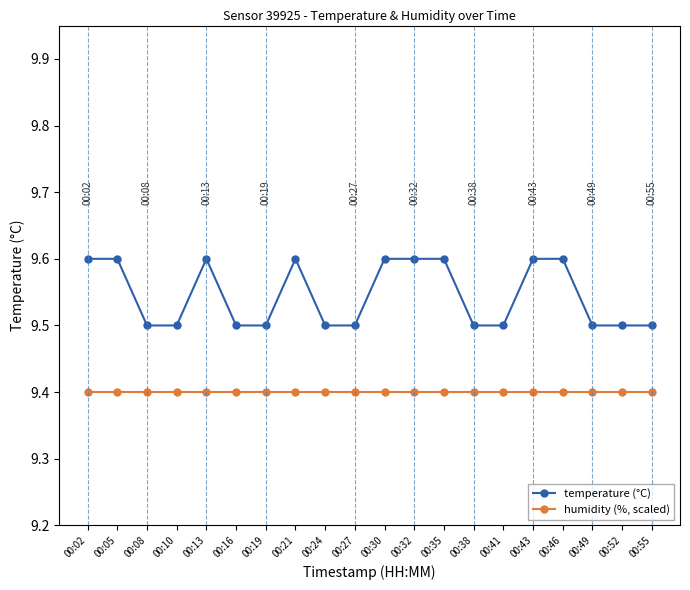

True or false: humidity (%, scaled) and temperature (°C) intersect in this chart.

False